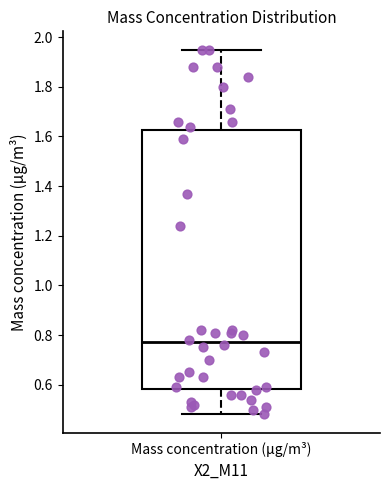

Transcribe this box plot: give where the median line is, the range the box spans, and where the two whiskers end, as read against the y-axis. The values are not printed on the chart, so give them approximately, as read against the axis.

median 0.78, box 0.58 to 1.62, whiskers 0.48 to 1.96